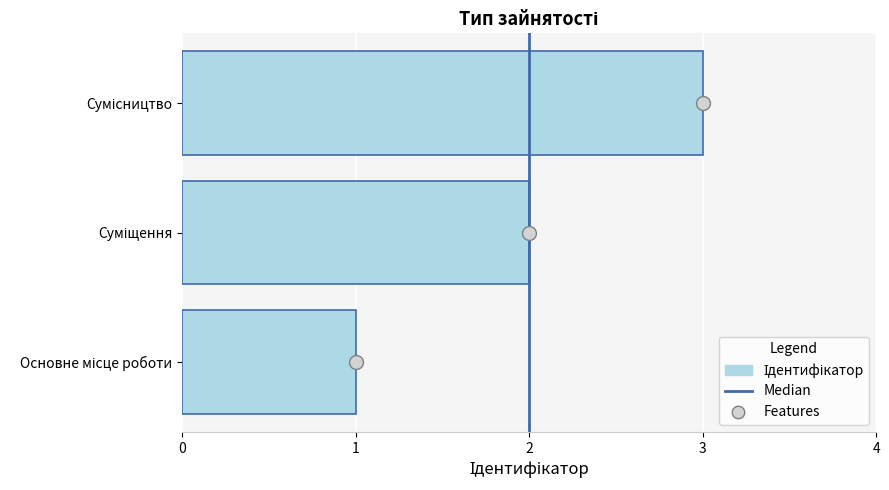

What is the sum of all values?

6